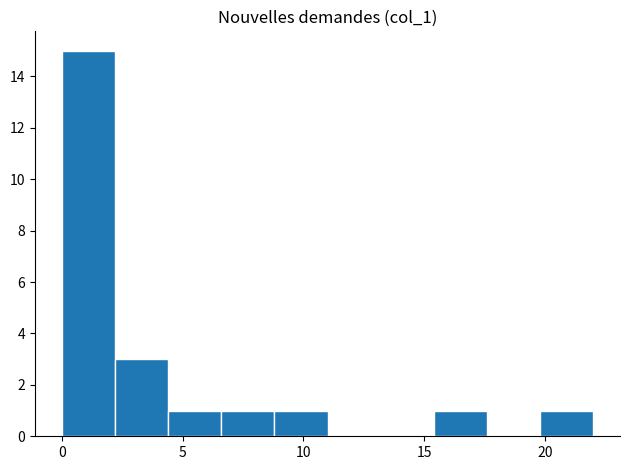

Which range on the x-axis has the tallest bar?

0.0 to 2.2